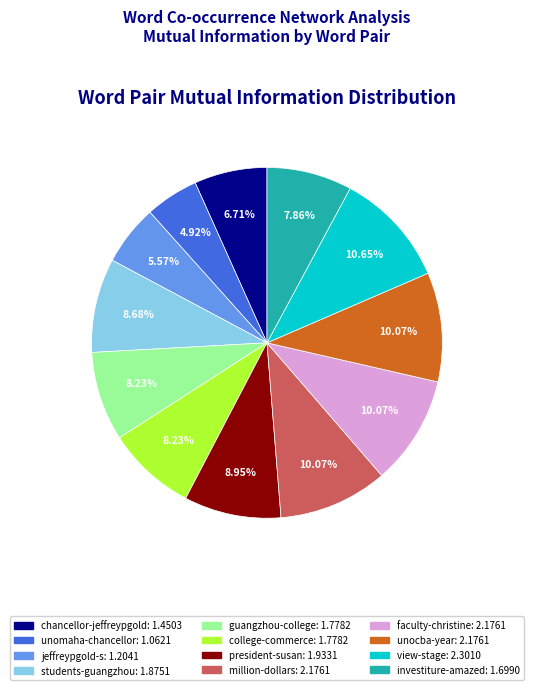

Combined, do unomaha-chancellor and faculty-christine account for over 50%?

No